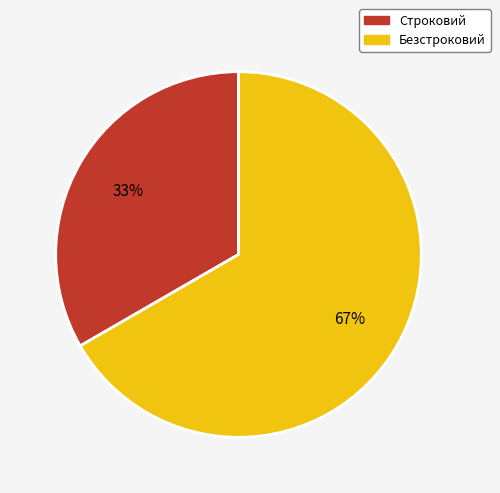

Which category has the smallest portion of the pie?

Строковий